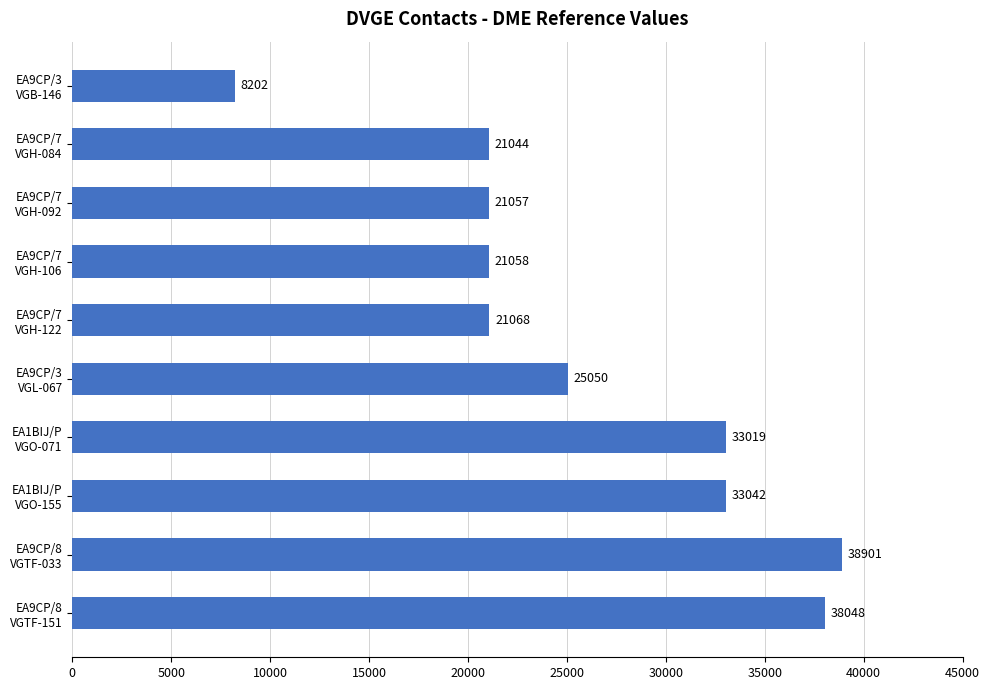

Reading top to bottom, list all the values displayed in this chart.

8202	21044	21057	21058	21068	25050	33019	33042	38901	38048